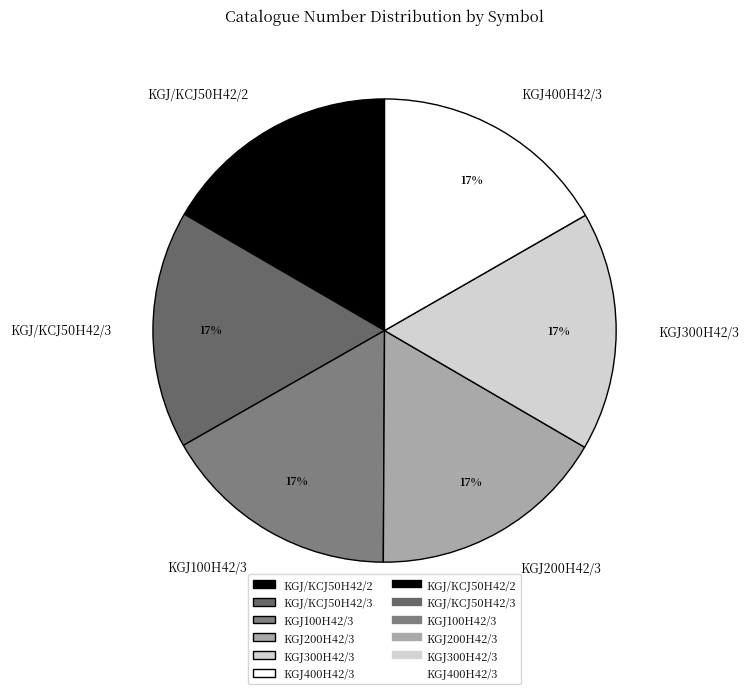

Is there any slice that represents more than half of the pie?

No